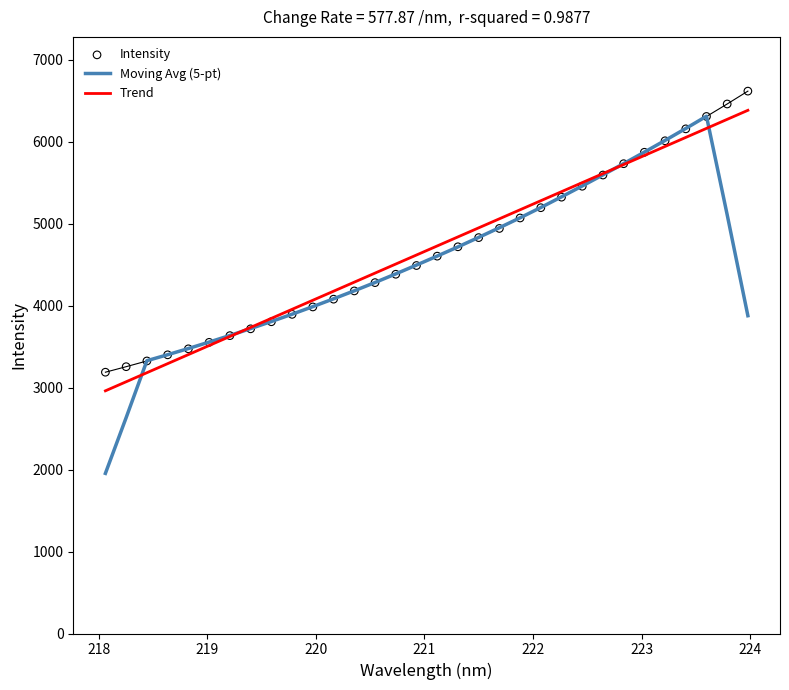

What is the highest value of the Trend series?

6381.2